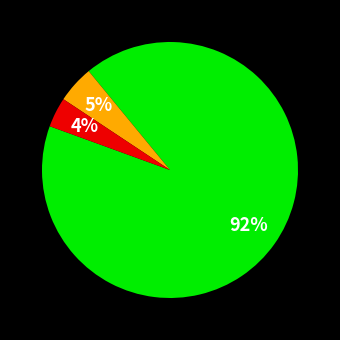

Does any single category account for the majority?

Yes